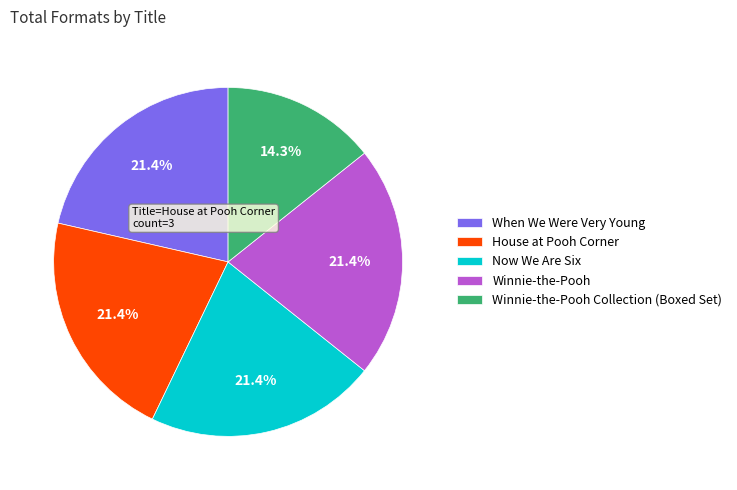

Which category has the smallest portion of the pie?

Winnie-the-Pooh Collection (Boxed Set)